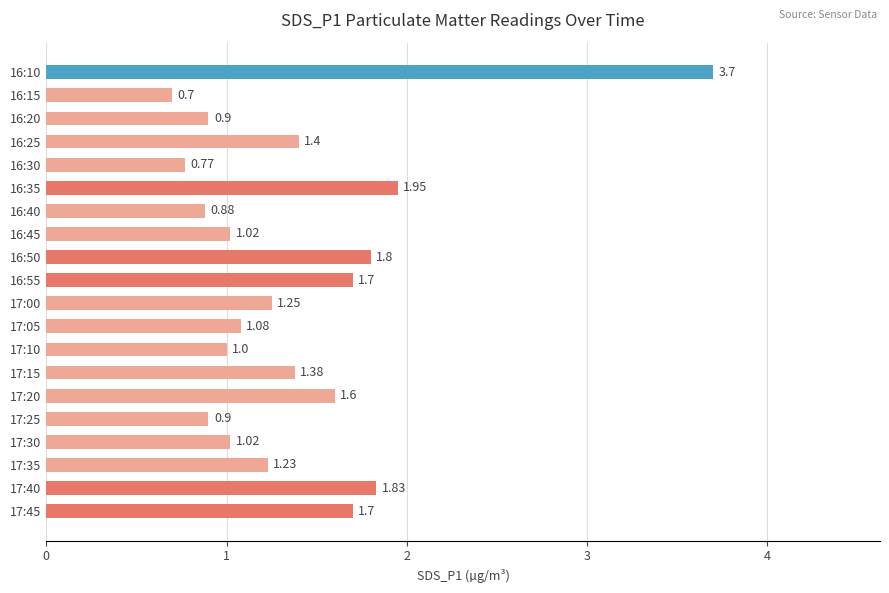

What is the change in value from 16:45 to 17:20?

+0.6